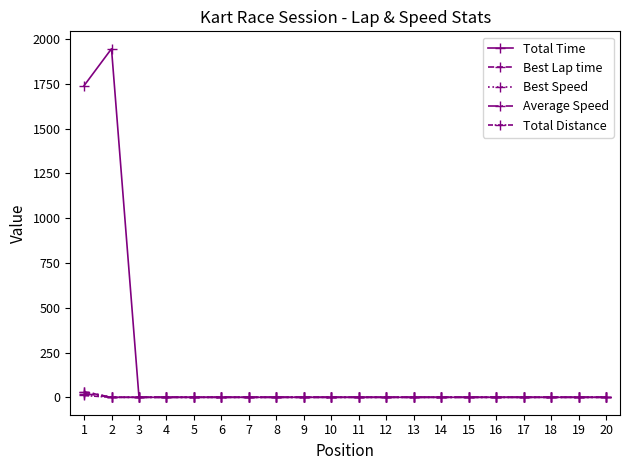

Does the chart have visible grid lines?

No